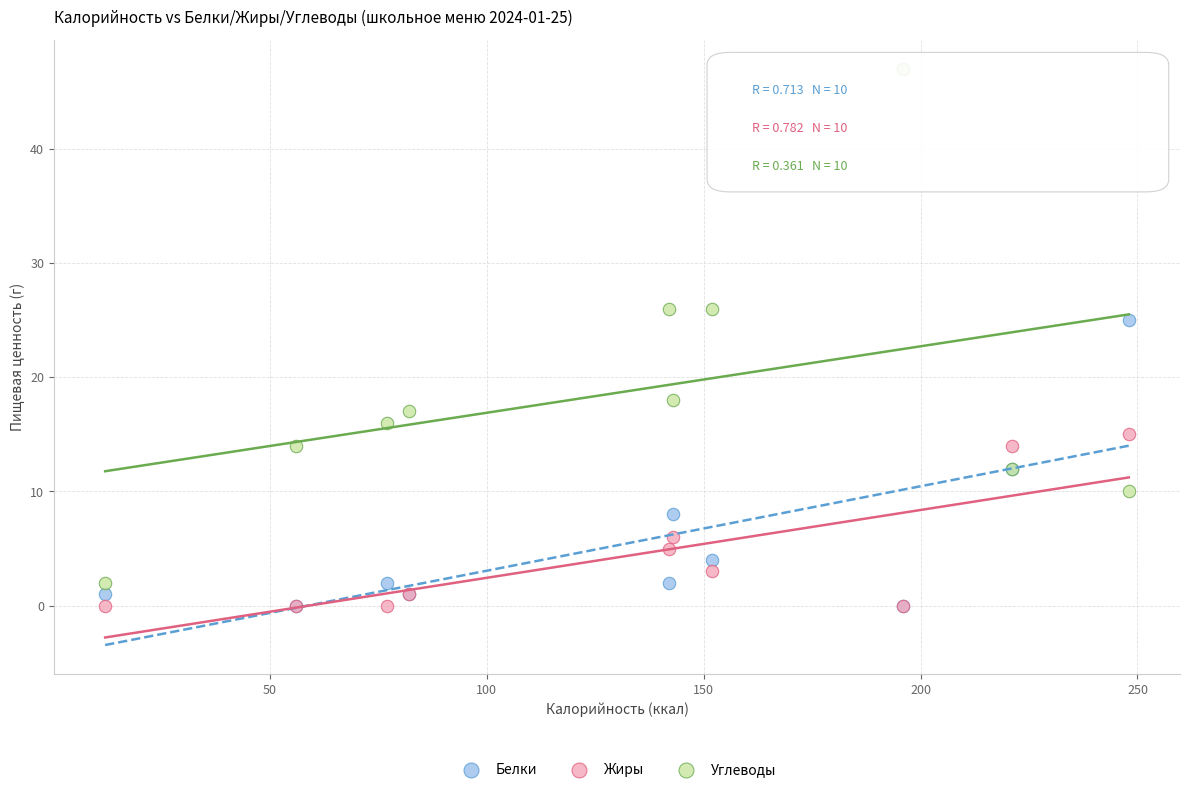

Which series reaches the maximum Y coordinate?

Углеводы